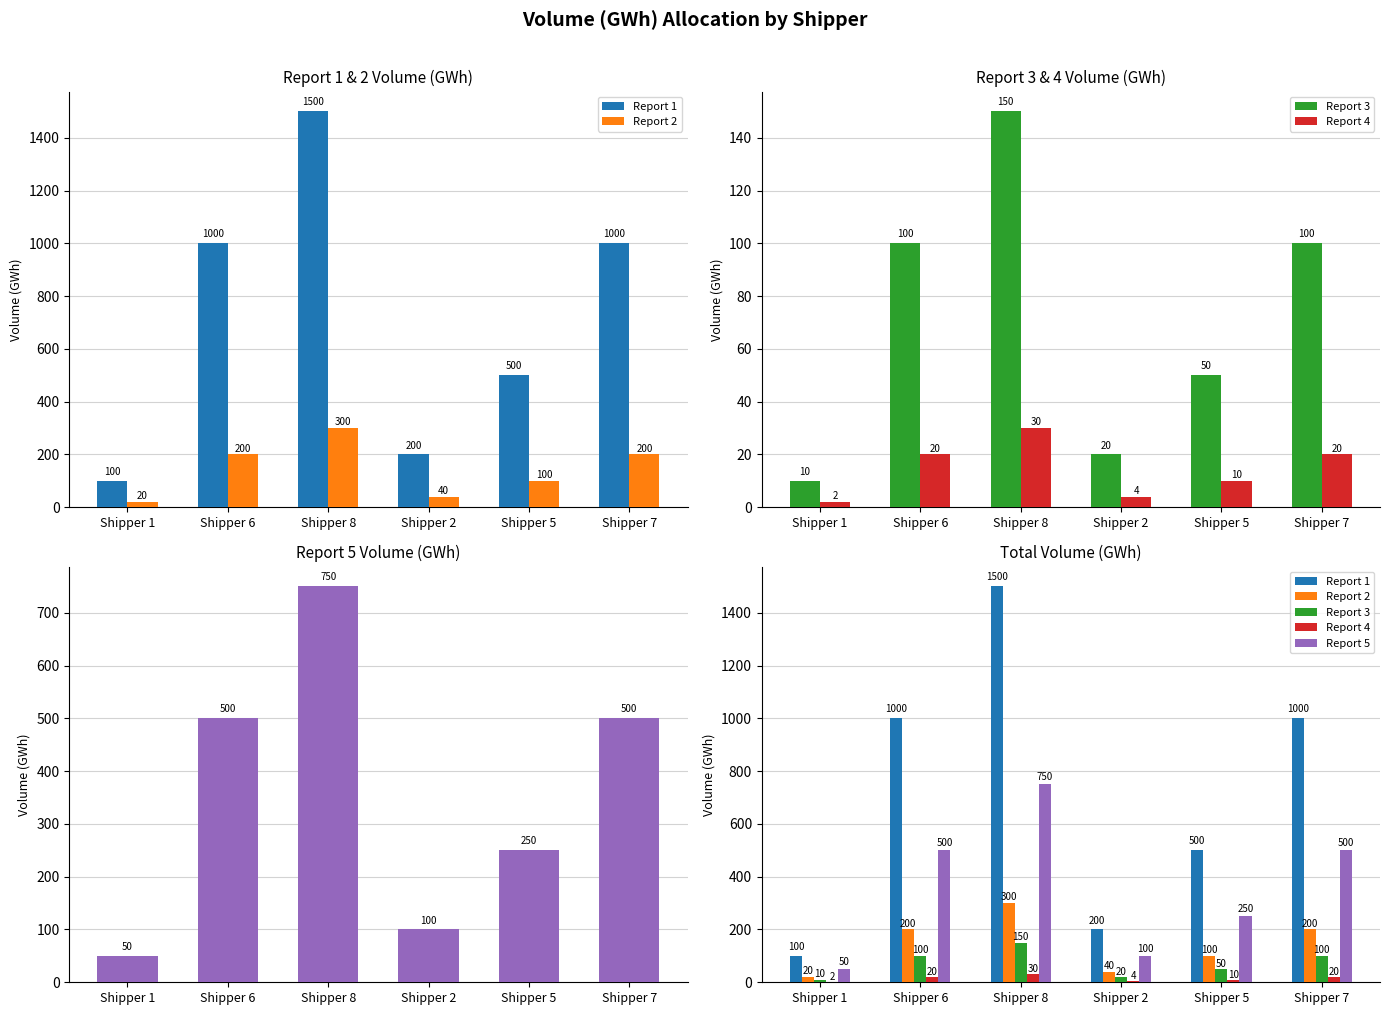

Reading left to right, list all the values displayed in this chart.

Report 1: 100	1000	1500	200	500	1000
Report 2: 20	200	300	40	100	200
Report 3: 10	100	150	20	50	100
Report 4: 2	20	30	4	10	20
Report 5: 50	500	750	100	250	500